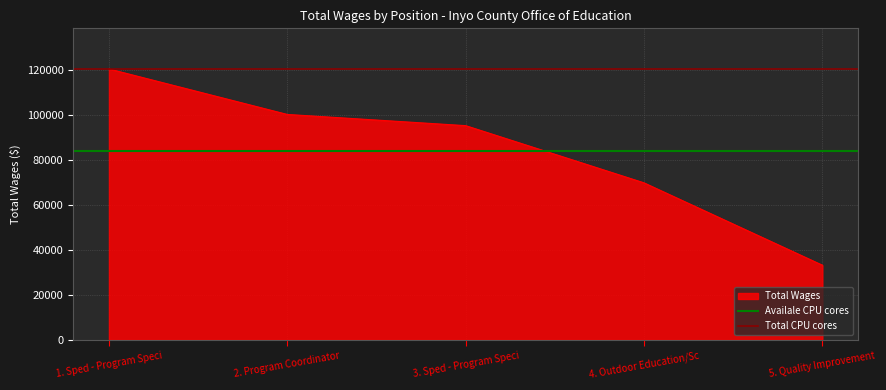

What is the minimum value for Total CPU cores?

120682.0